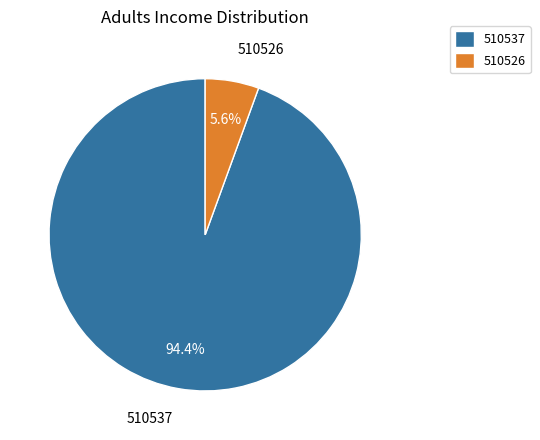

To the nearest percent, what portion does 510526 represent?

6%